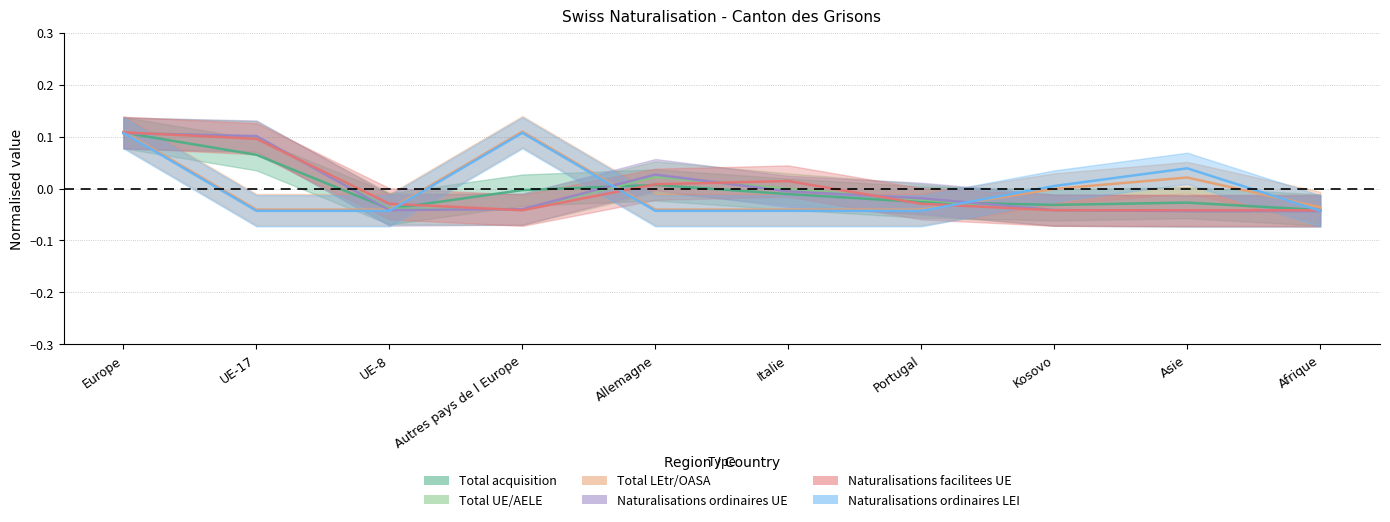

How many times do Total LEtr/OASA and Naturalisations facilitees UE cross each other?

4